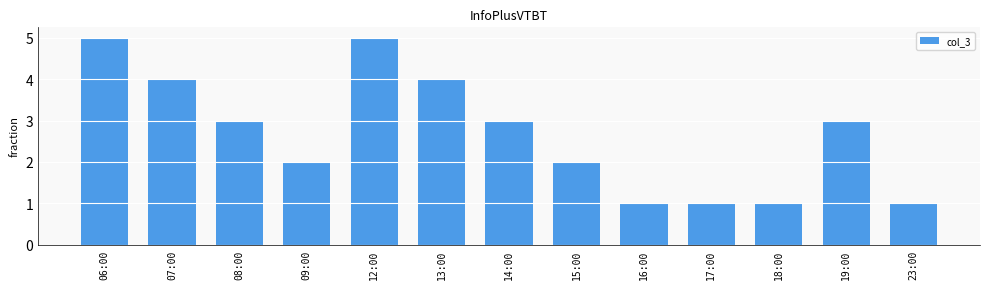

Count the number of data series in this chart.

1